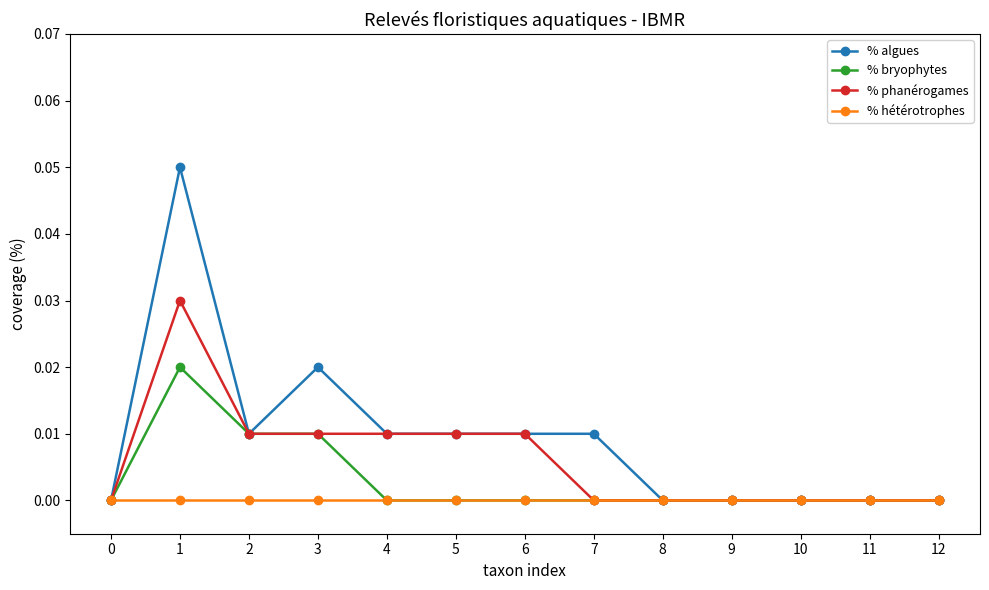

At which category does % algues reach its first local valley?

2